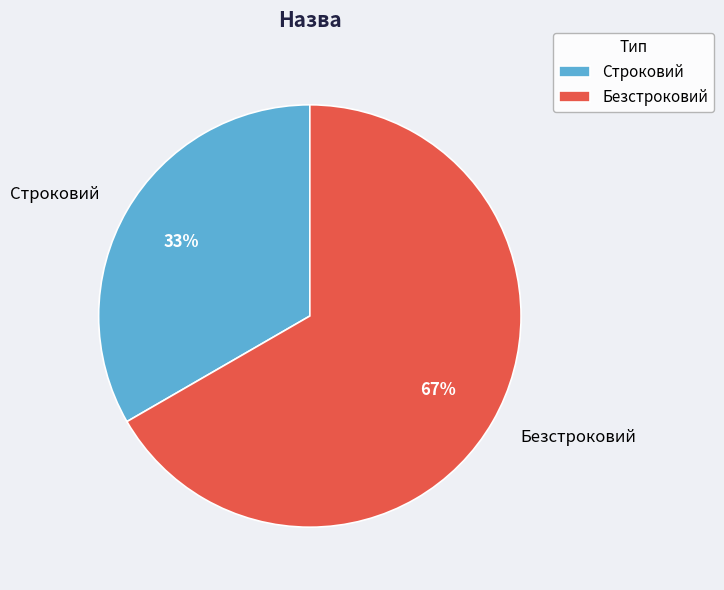

Which category has the smallest portion of the pie?

Строковий